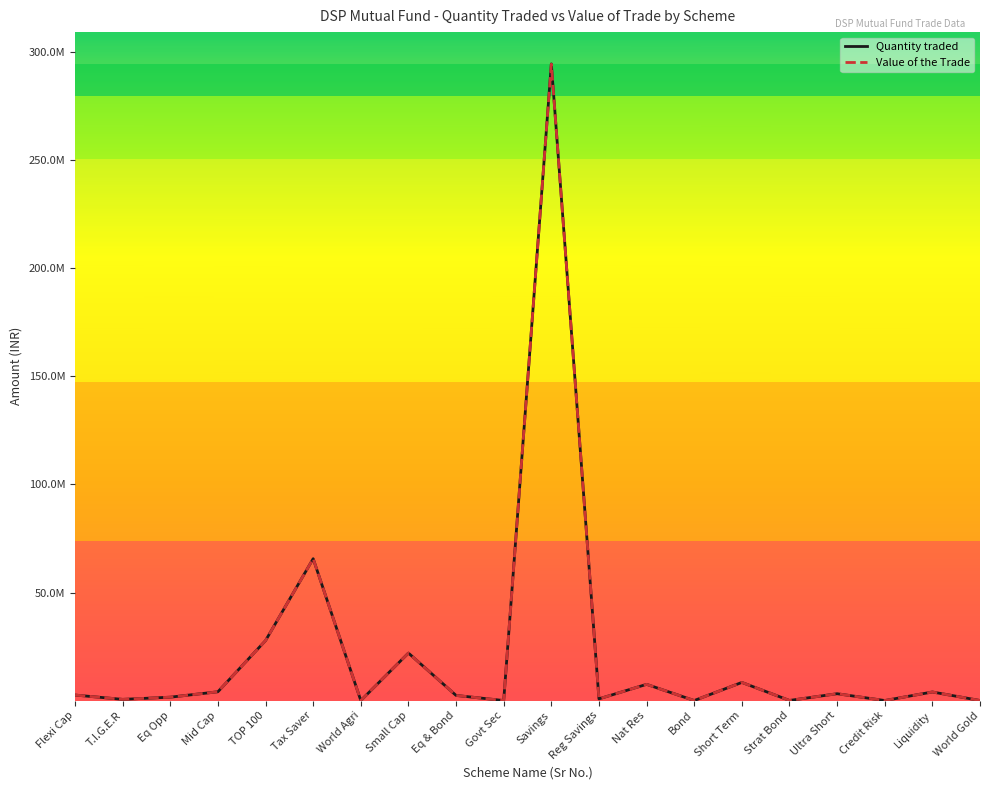

What is the label of the 8th point from the right?

Nat Res